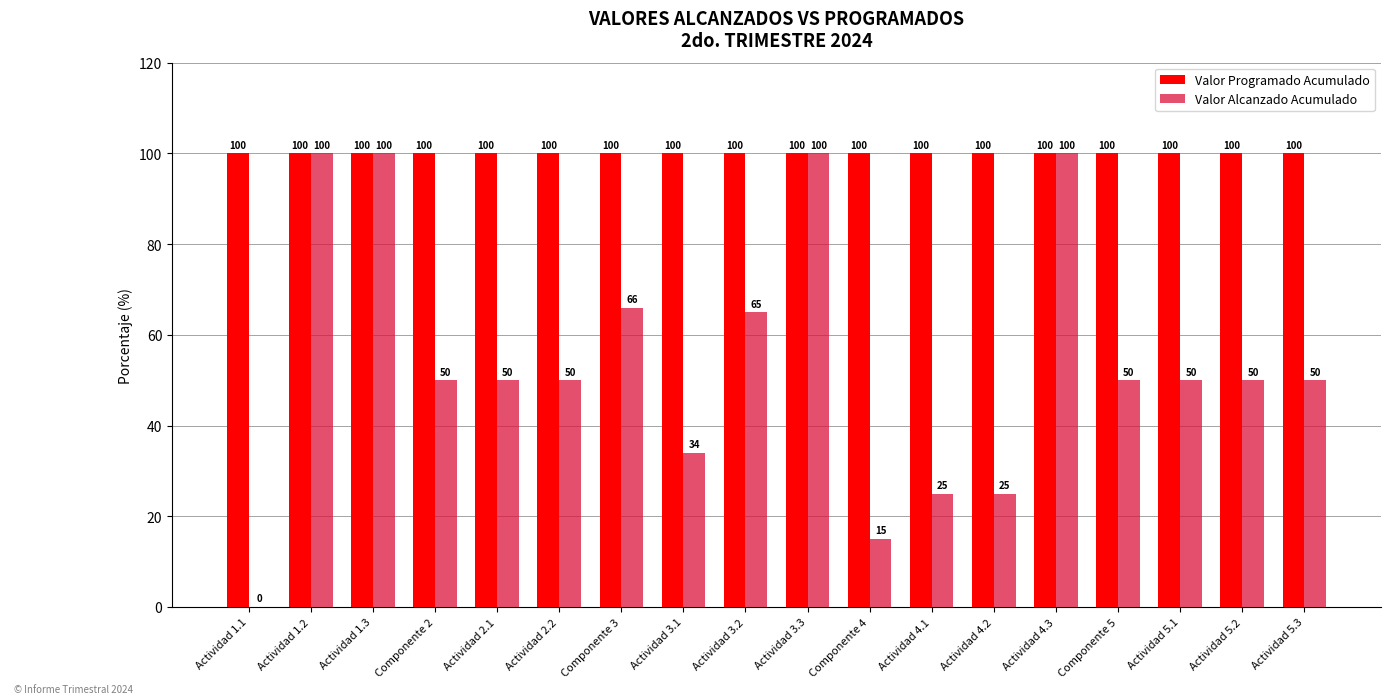

Reading right to left, extract all data points from this chart.

Valor Programado Acumulado: Actividad 5.3=100	Actividad 5.2=100	Actividad 5.1=100	Componente 5=100	Actividad 4.3=100	Actividad 4.2=100	Actividad 4.1=100	Componente 4=100	Actividad 3.3=100	Actividad 3.2=100	Actividad 3.1=100	Componente 3=100	Actividad 2.2=100	Actividad 2.1=100	Componente 2=100	Actividad 1.3=100	Actividad 1.2=100	Actividad 1.1=100
Valor Alcanzado Acumulado: Actividad 5.3=50	Actividad 5.2=50	Actividad 5.1=50	Componente 5=50	Actividad 4.3=100	Actividad 4.2=25	Actividad 4.1=25	Componente 4=15	Actividad 3.3=100	Actividad 3.2=65	Actividad 3.1=34	Componente 3=66	Actividad 2.2=50	Actividad 2.1=50	Componente 2=50	Actividad 1.3=100	Actividad 1.2=100	Actividad 1.1=0